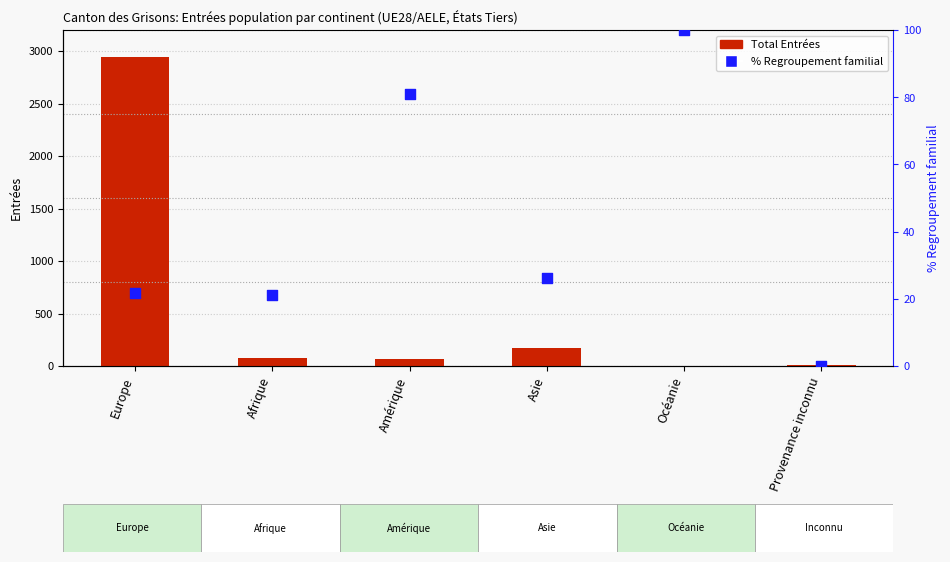

Which series has the largest Y range (max minus min)?

Total Entrées